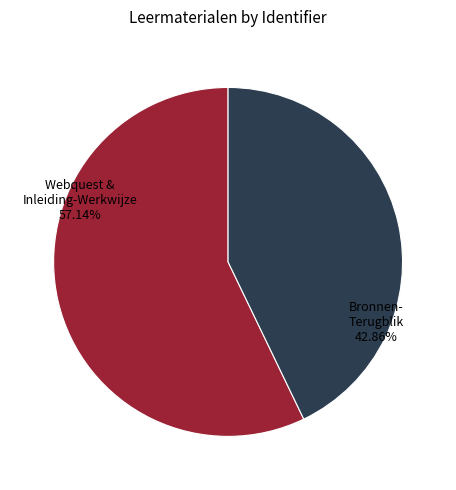

How many slices are in this pie chart?

2